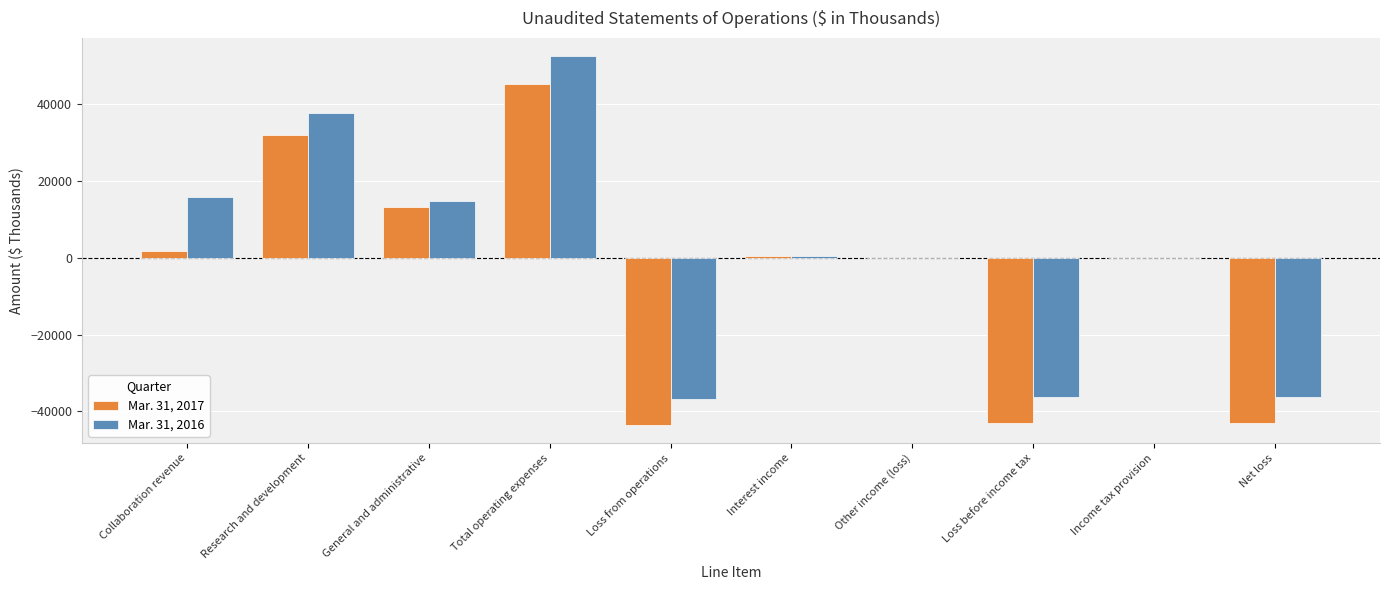

What is the sum of all Mar. 31, 2016 values?

11846